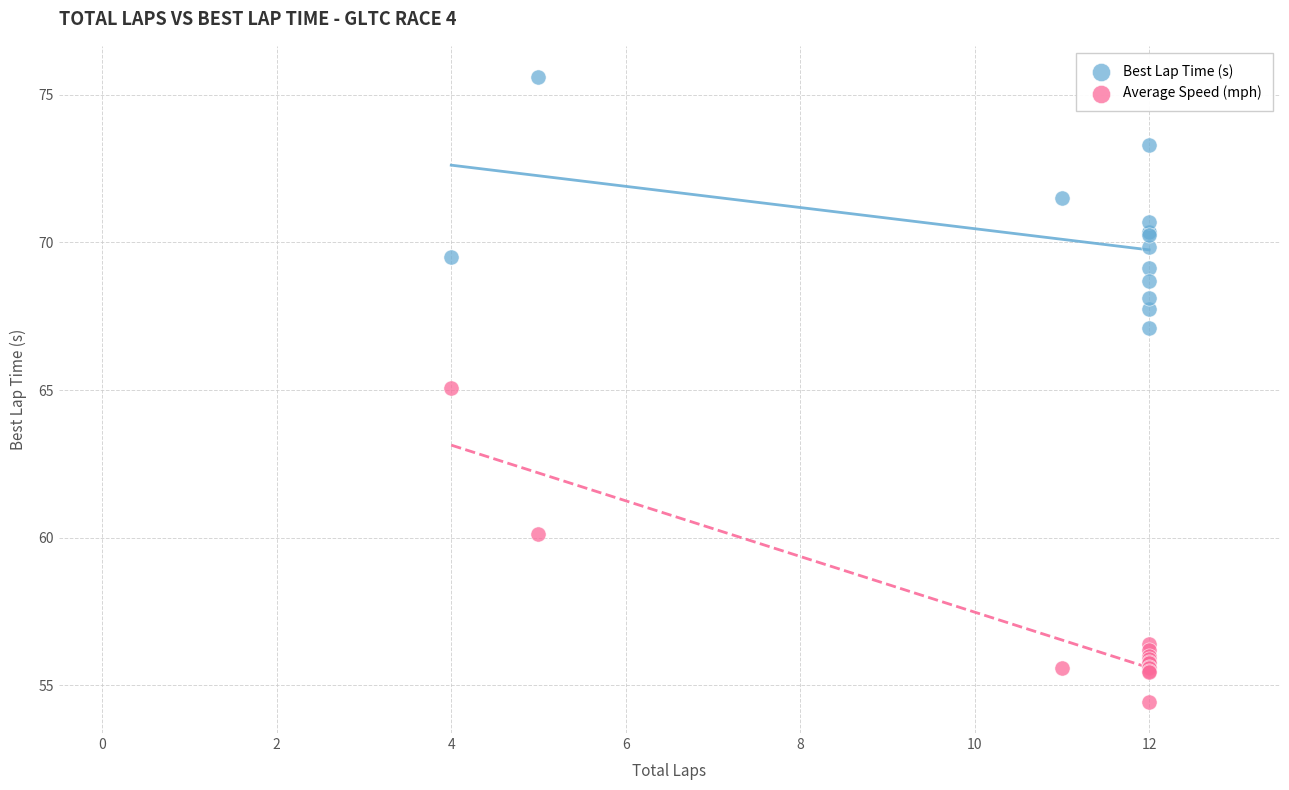

Which series reaches the maximum Y coordinate?

Best Lap Time (s)